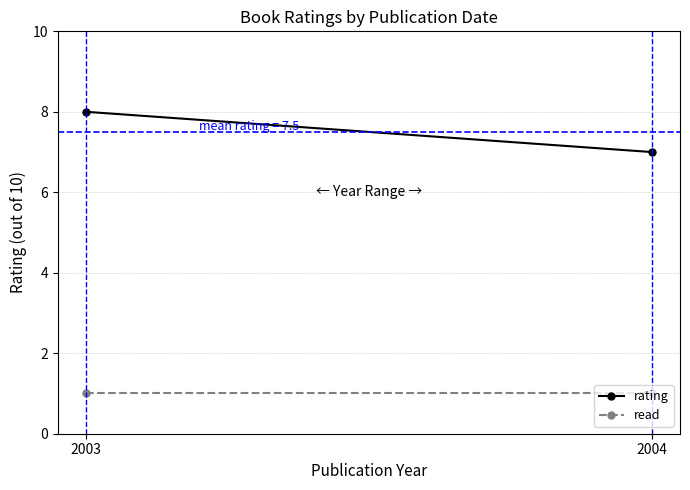

What is the sum of the read values at 2003 and 2004?

2